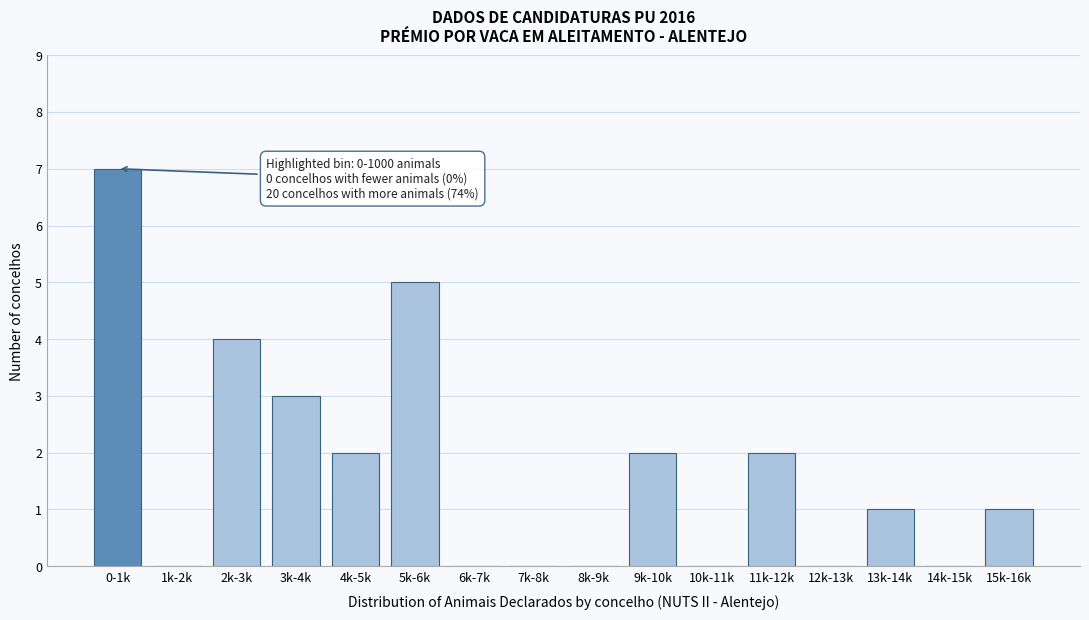

Reading right to left, extract all data points from this chart.

15k-16k=1	14k-15k=0	13k-14k=1	12k-13k=0	11k-12k=2	10k-11k=0	9k-10k=2	8k-9k=0	7k-8k=0	6k-7k=0	5k-6k=5	4k-5k=2	3k-4k=3	2k-3k=4	1k-2k=0	0-1k=7